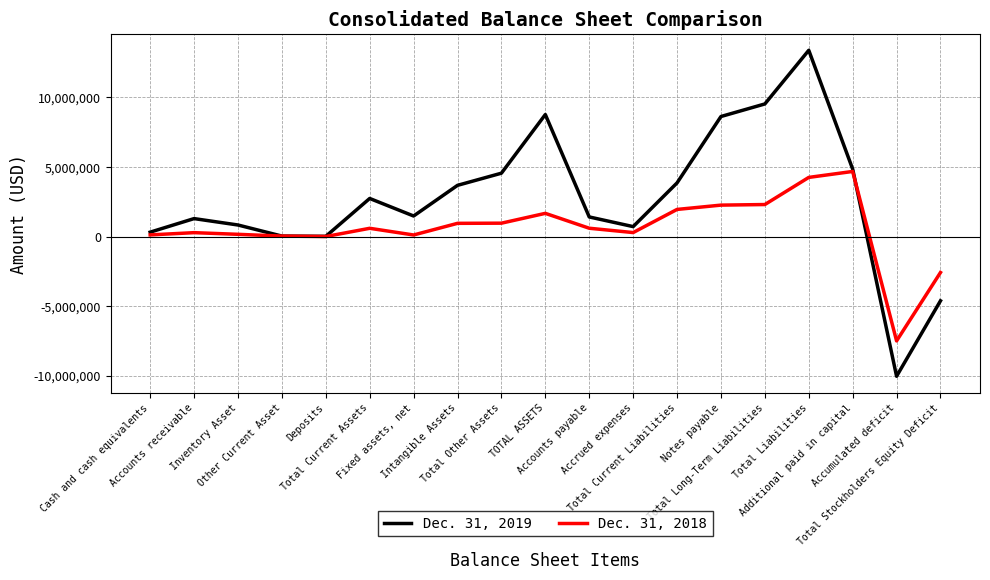

What is the smallest value displayed?

-10040367